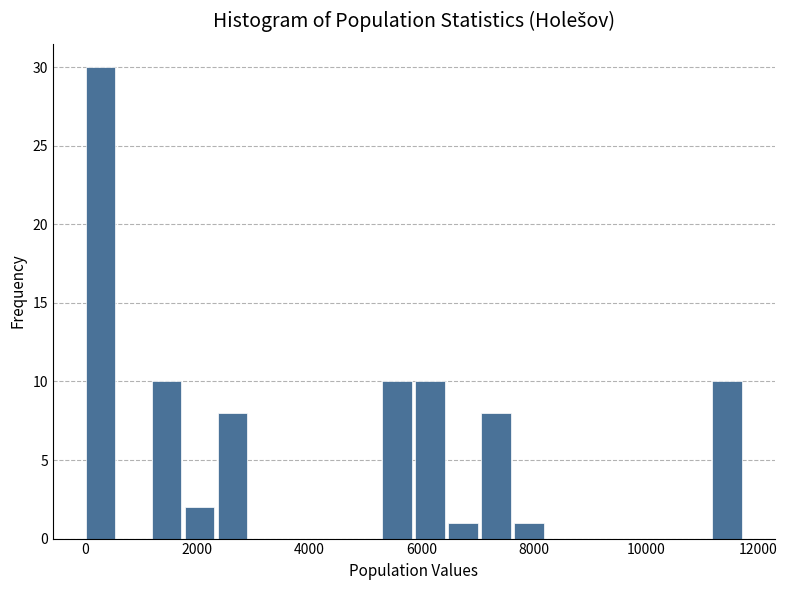

Read against the x-axis, roughly where is the centre of the tallest bar?

200